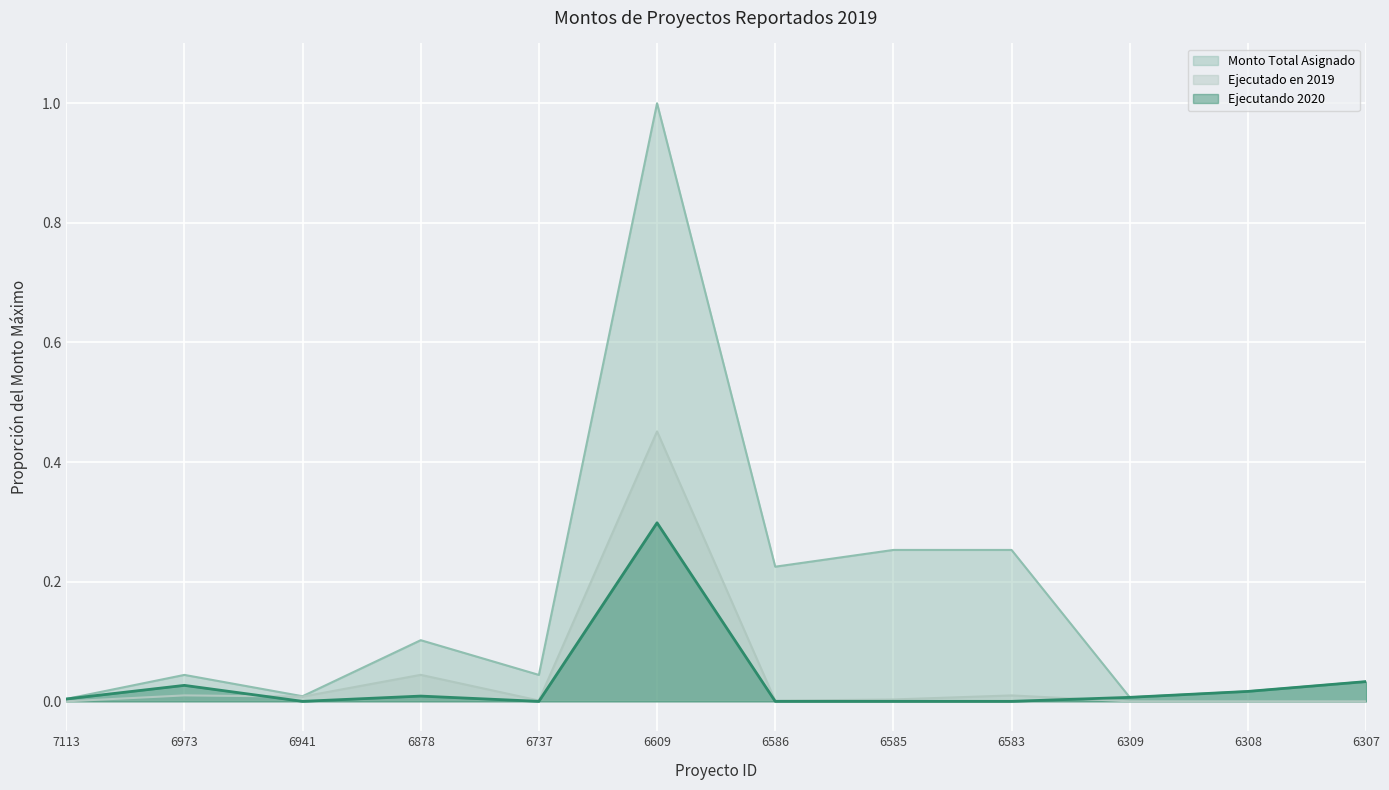

The Ejecutado en 2019 series shows 0.0 at 6586. True or false?

False